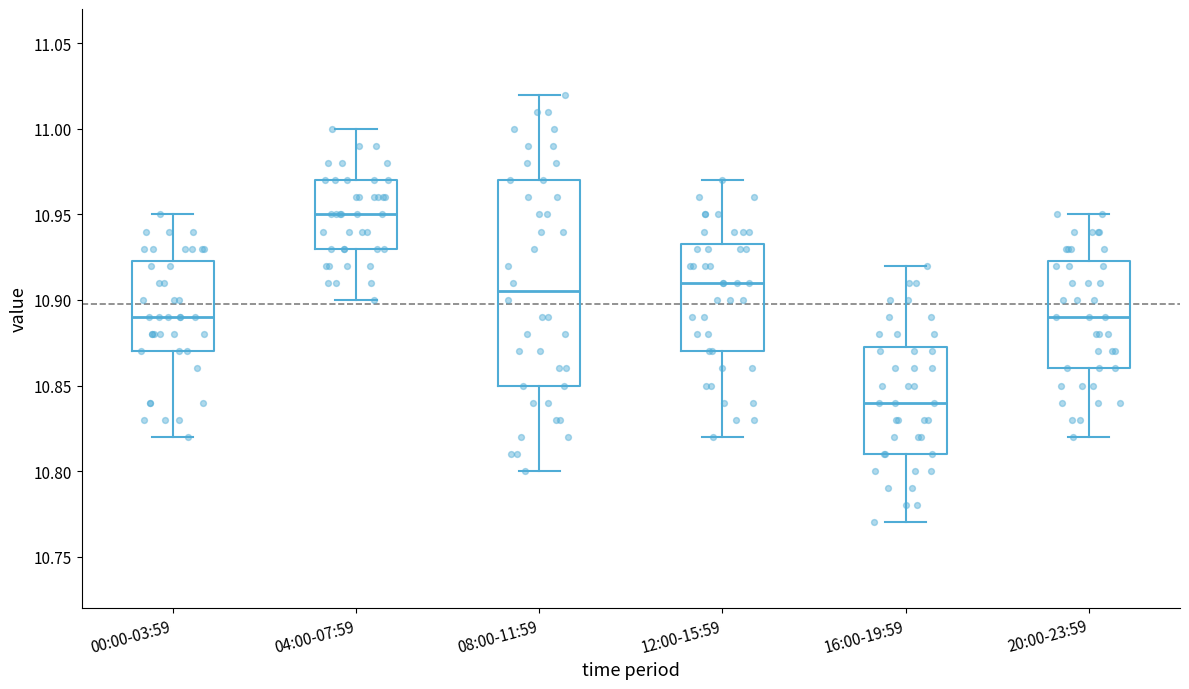

Reading left to right, read every box against the y-axis: the position of its median line, the range the box covers, and the ends of its whiskers. The values are not printed on the chart, so give them approximately, as read against the axis.

00:00-03:59: median 10.890, box 10.870 to 10.925, whiskers 10.820 to 10.950
04:00-07:59: median 10.950, box 10.930 to 10.970, whiskers 10.900 to 11.000
08:00-11:59: median 10.905, box 10.850 to 10.970, whiskers 10.800 to 11.020
12:00-15:59: median 10.910, box 10.870 to 10.935, whiskers 10.820 to 10.970
16:00-19:59: median 10.840, box 10.810 to 10.875, whiskers 10.770 to 10.920
20:00-23:59: median 10.890, box 10.860 to 10.925, whiskers 10.820 to 10.950